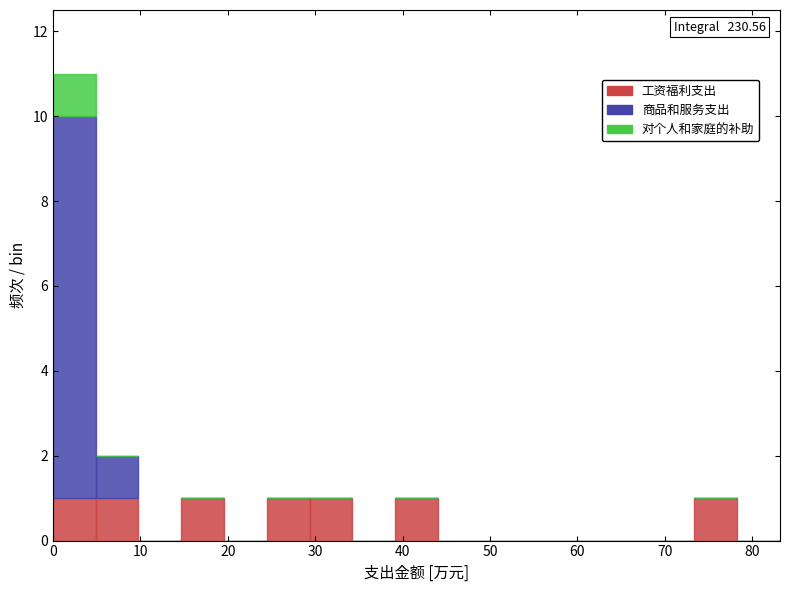

Which range on the x-axis has the tallest stacked bar (by total height)?

0 to 5